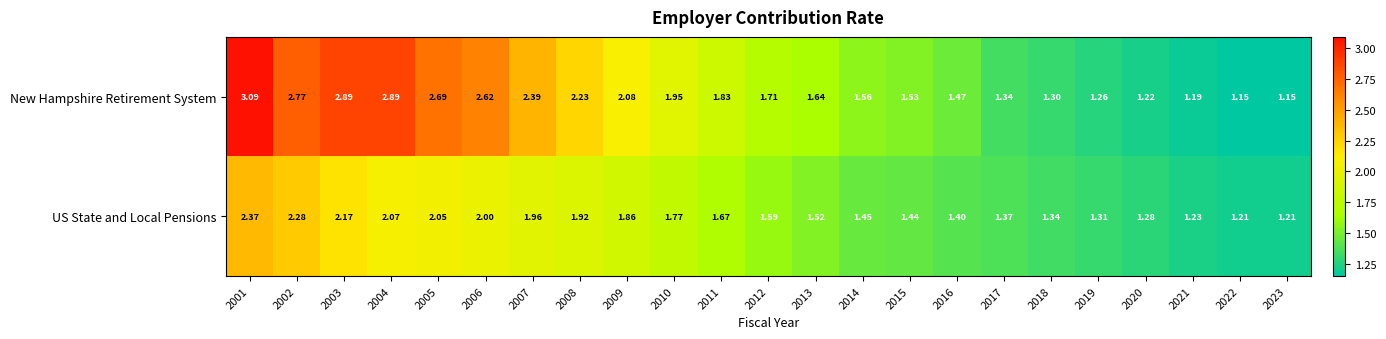

List the series in order of their overall mean, lowest first.

US State and Local Pensions, New Hampshire Retirement System